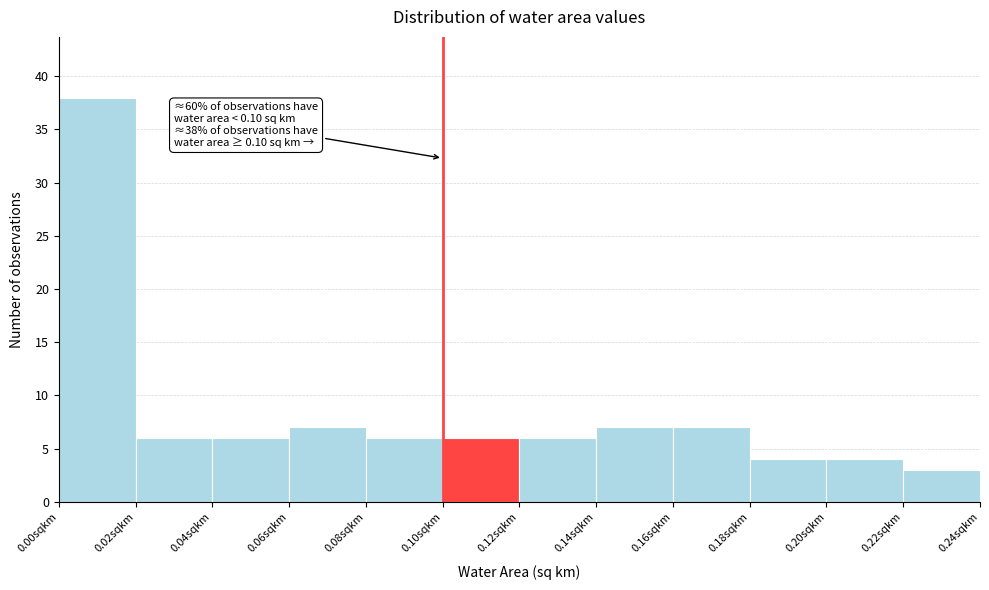

Which range on the x-axis has the tallest bar?

0.00 to 0.02